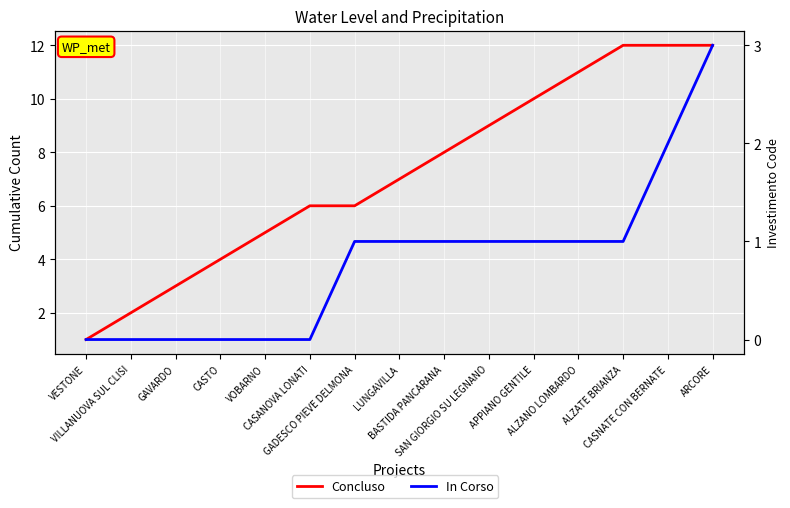

What is the maximum value shown in the chart?

12